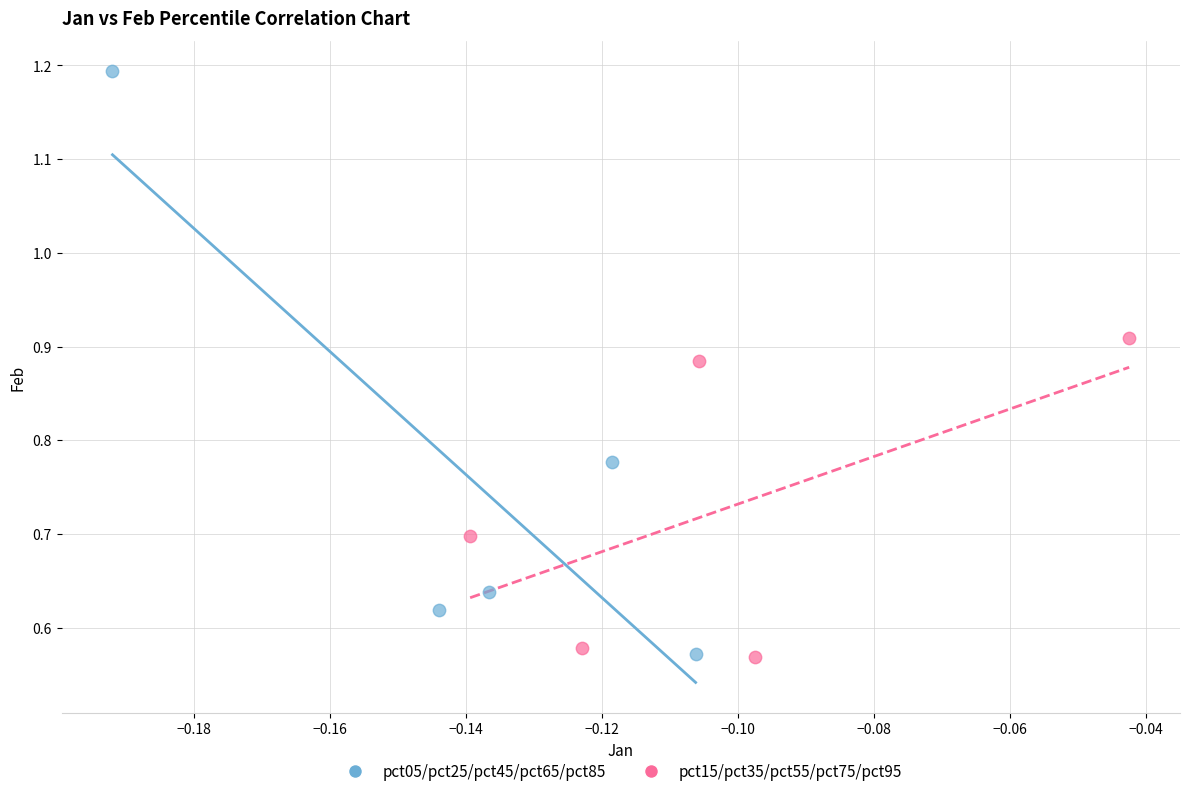

Which series has the widest spread of Y values?

pct05/pct25/pct45/pct65/pct85